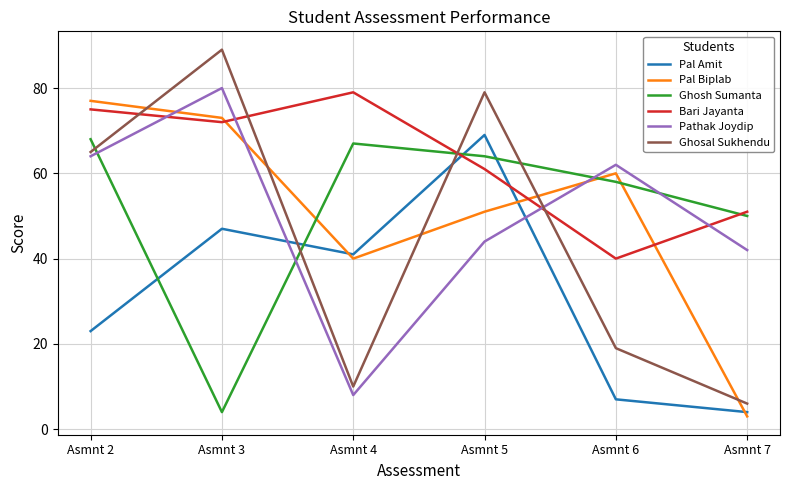

Reading left to right, list all the values displayed in this chart.

Pal Amit: 23	47	41	69	7	4
Pal Biplab: 77	73	40	51	60	3
Ghosh Sumanta: 68	4	67	64	58	50
Bari Jayanta: 75	72	79	61	40	51
Pathak Joydip: 64	80	8	44	62	42
Ghosal Sukhendu: 65	89	10	79	19	6